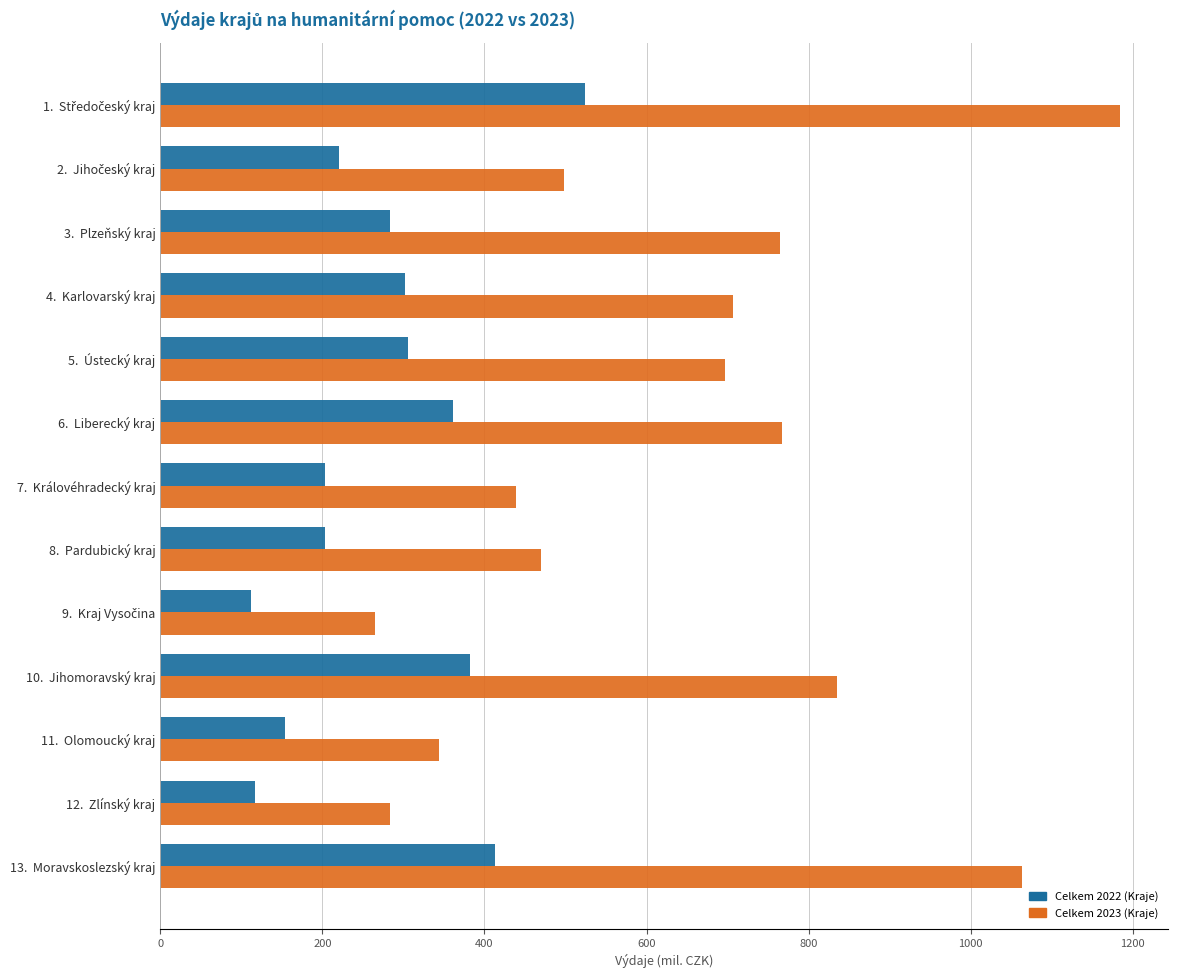

What is the minimum value for Celkem 2023 (Kraje)?

265.3